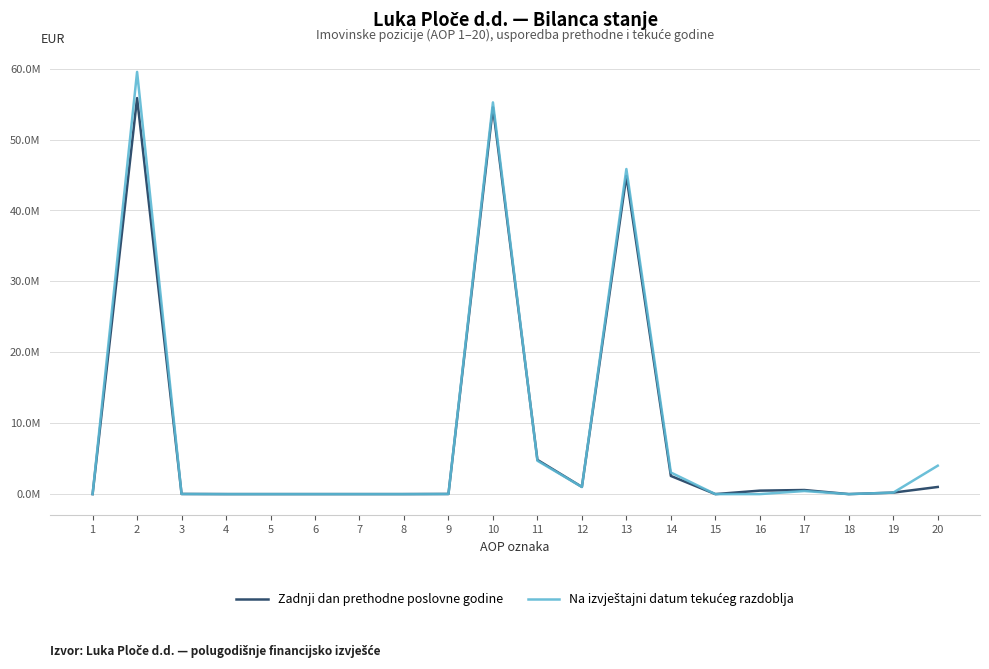

Reading left to right, what are all the values shown in this chart?

Zadnji dan prethodne poslovne godine: 0	55846040	18672	0	0	0	0	0	18672	54543750	4827103	1016359	44864956	2561454	0	488268	575723	0	209887	1006230
Na izvještajni datum tekućeg razdoblja: 0	59541483	17258	0	0	0	0	0	17258	55240578	4705840	1004261	45846060	3044421	0	0	432568	0	207428	4006230